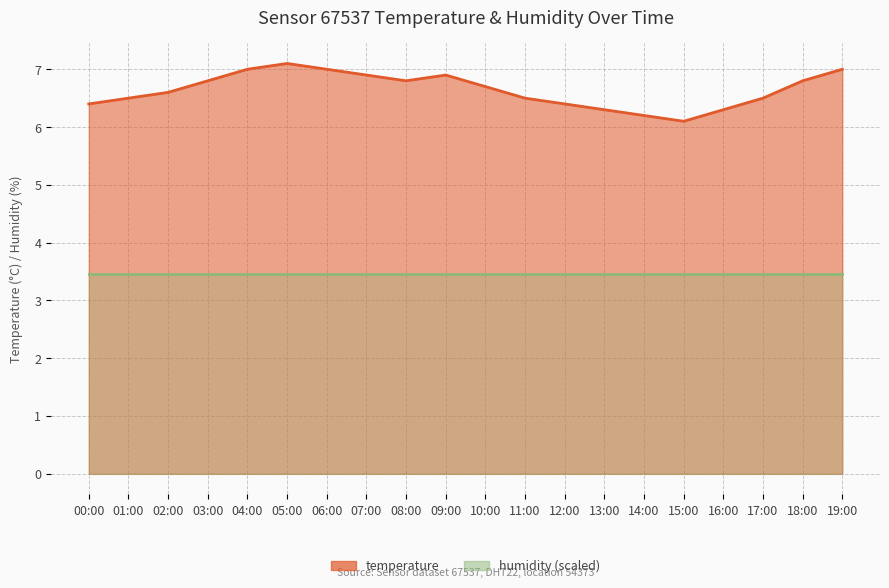

What is the change in value from 04:00 to 08:00?

-0.2